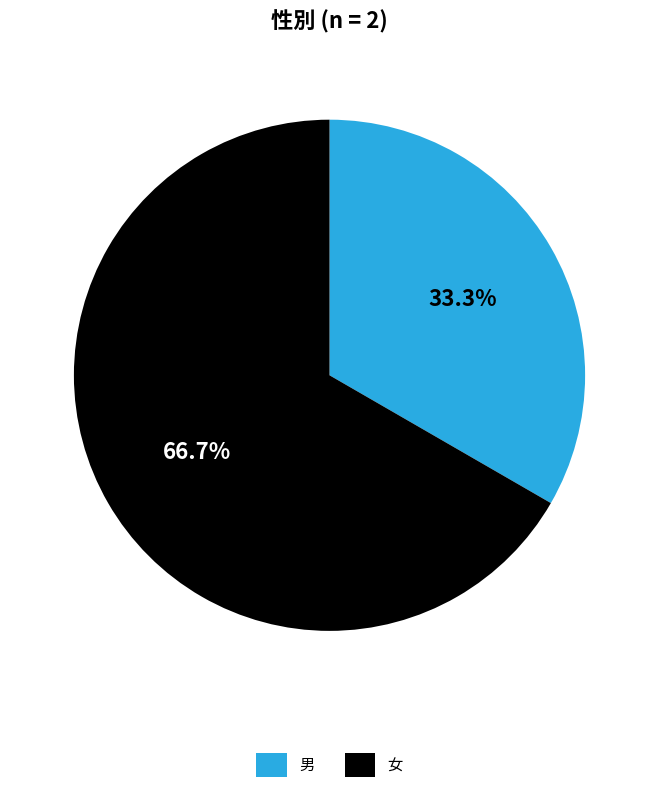

Do 女 and 男 together represent more than half of the pie?

Yes